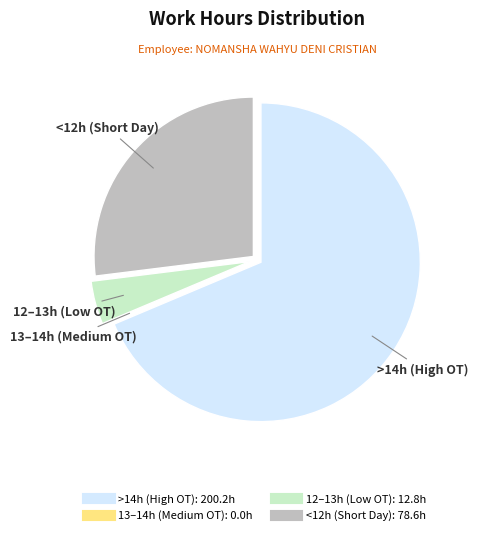

Does any single category account for the majority?

Yes